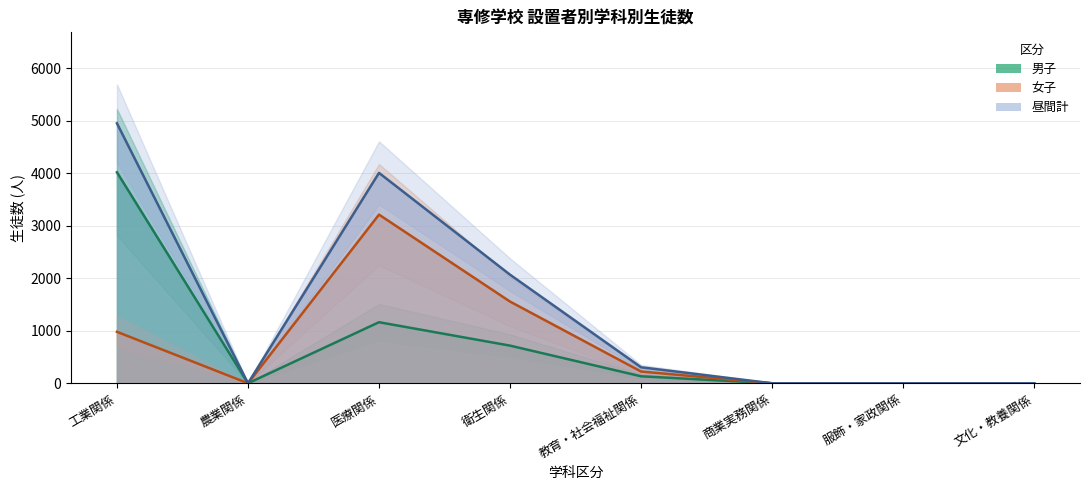

What is the difference between the maximum and minimum values in the 私立_計 series?

4951